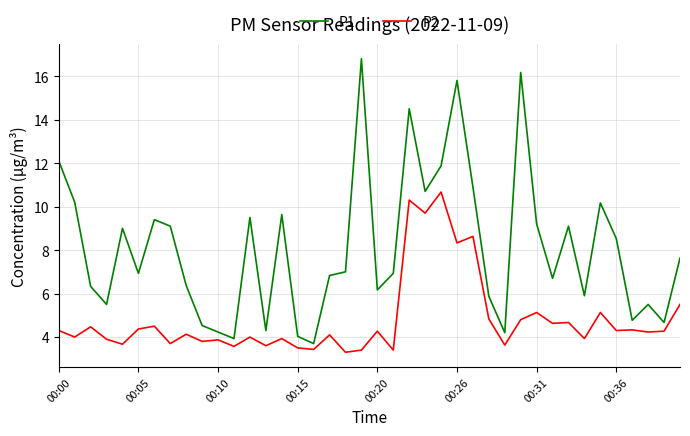

Which series has the largest total across all categories?

P1